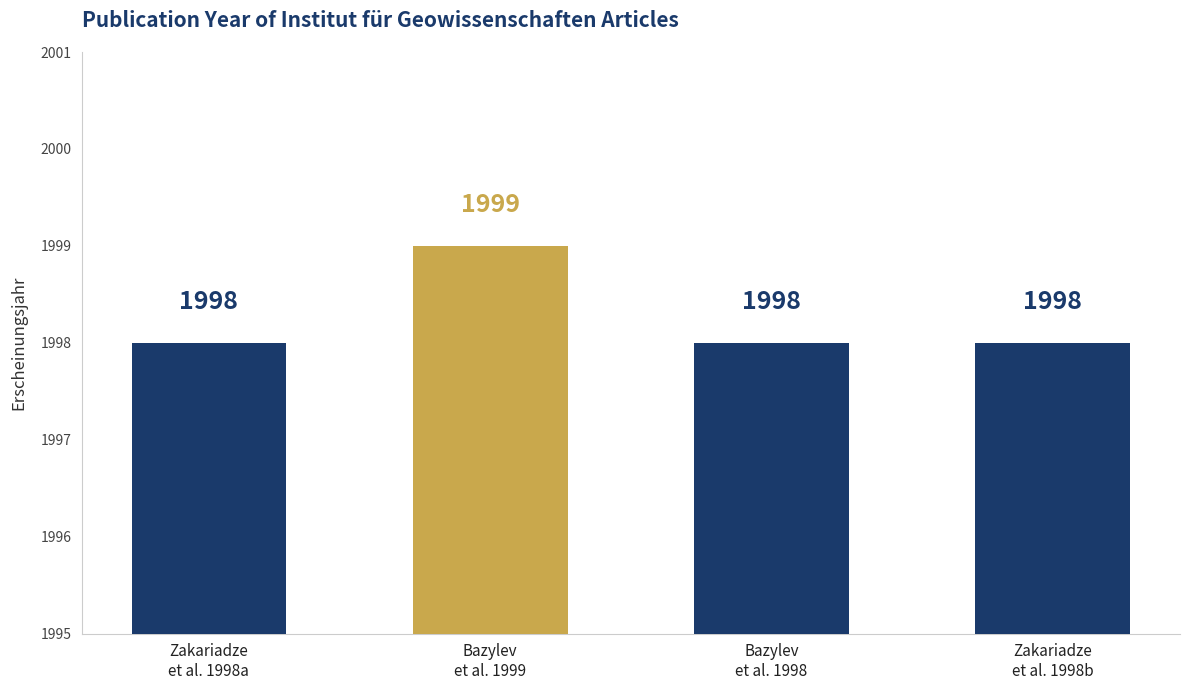

What is the smallest value displayed?

1998